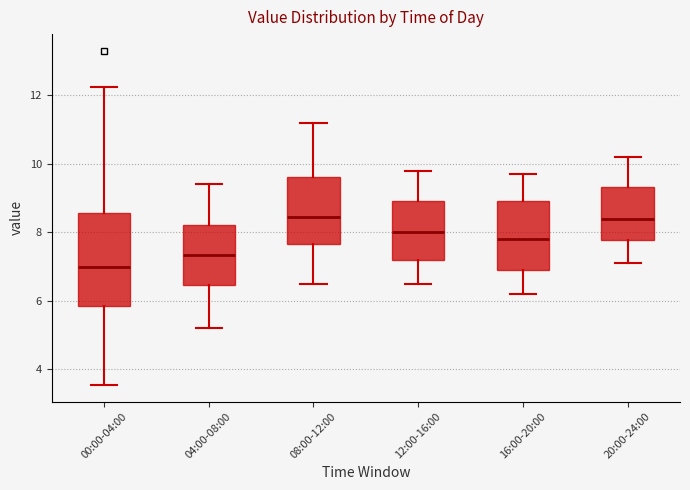

Reading left to right, read every box against the y-axis: the position of its median line, the range the box covers, and the ends of its whiskers. The values are not printed on the chart, so give them approximately, as read against the axis.

00:00-04:00: median 7.0, box 5.8 to 8.6, whiskers 3.6 to 12.2
04:00-08:00: median 7.4, box 6.4 to 8.2, whiskers 5.2 to 9.4
08:00-12:00: median 8.4, box 7.6 to 9.6, whiskers 6.6 to 11.2
12:00-16:00: median 8.0, box 7.2 to 9.0, whiskers 6.6 to 9.8
16:00-20:00: median 7.8, box 7.0 to 9.0, whiskers 6.2 to 9.8
20:00-24:00: median 8.4, box 7.8 to 9.4, whiskers 7.2 to 10.2